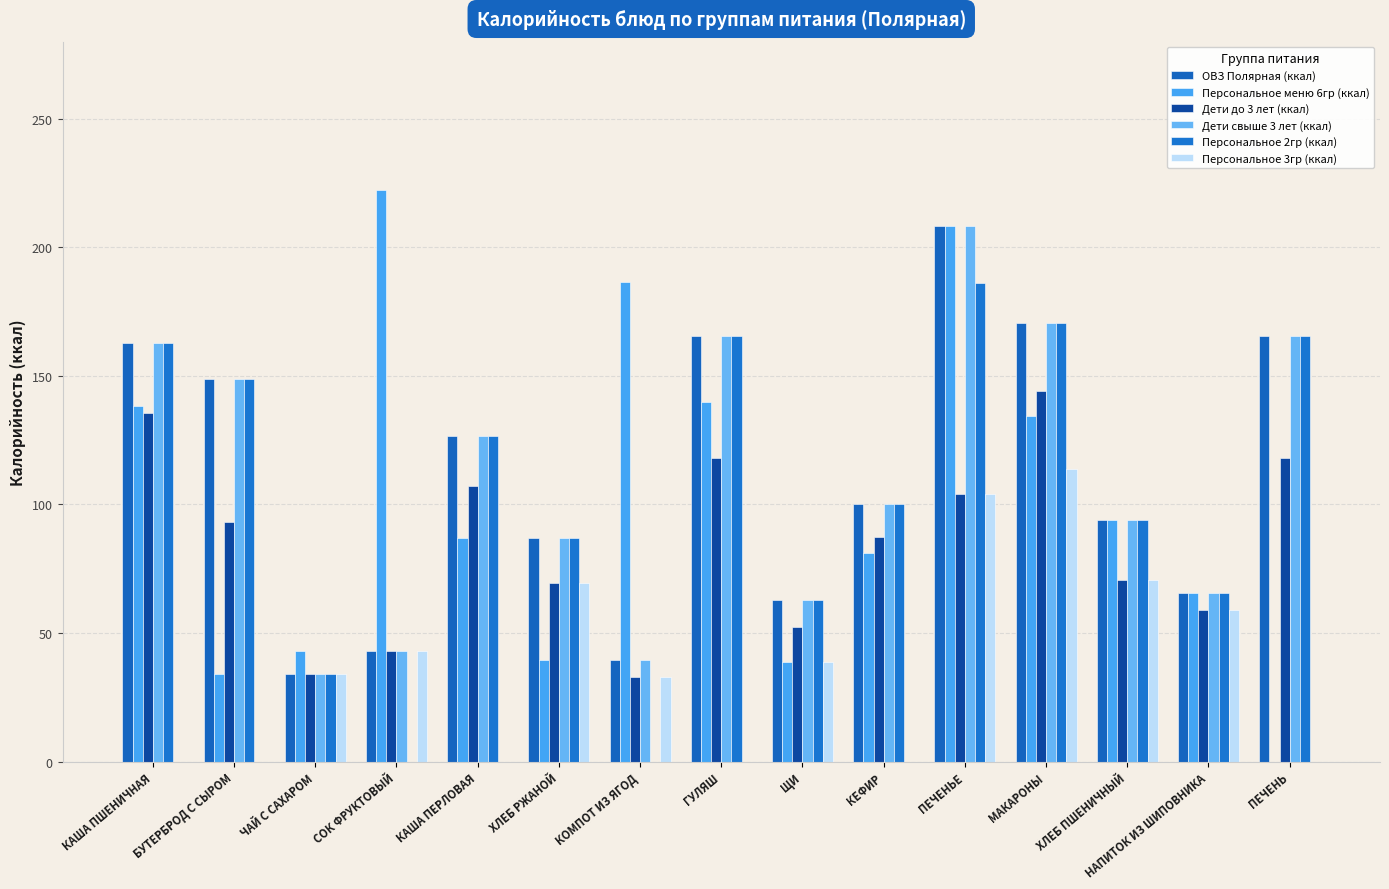

What is the difference between the Персональное 2гр (ккал) values at НАПИТОК ИЗ ШИПОВНИКА and КАША ПШЕНИЧНАЯ?

97.4